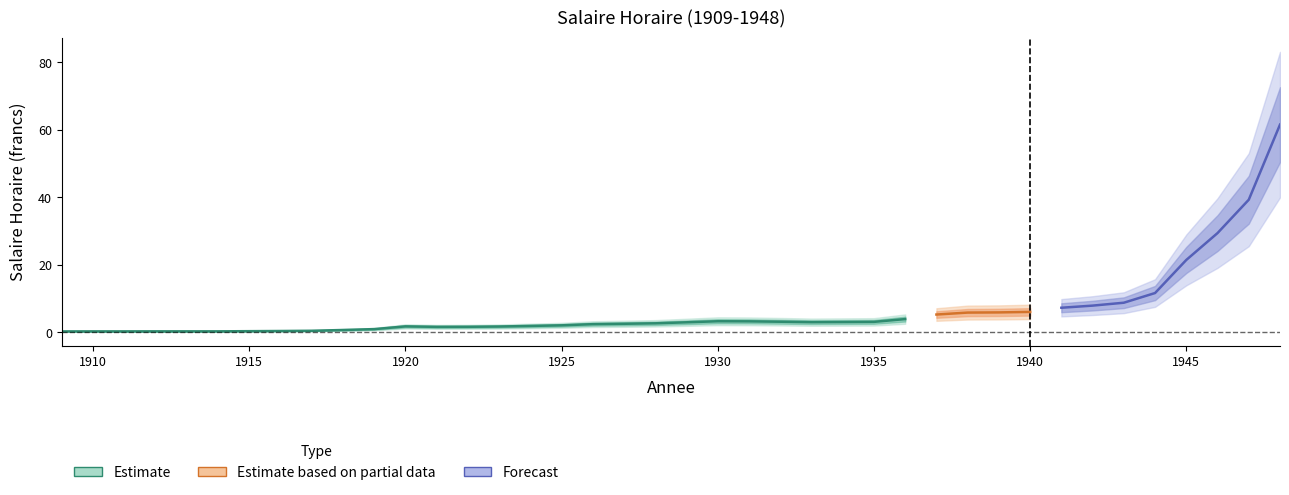

Which label corresponds to the largest value in the chart?

1948